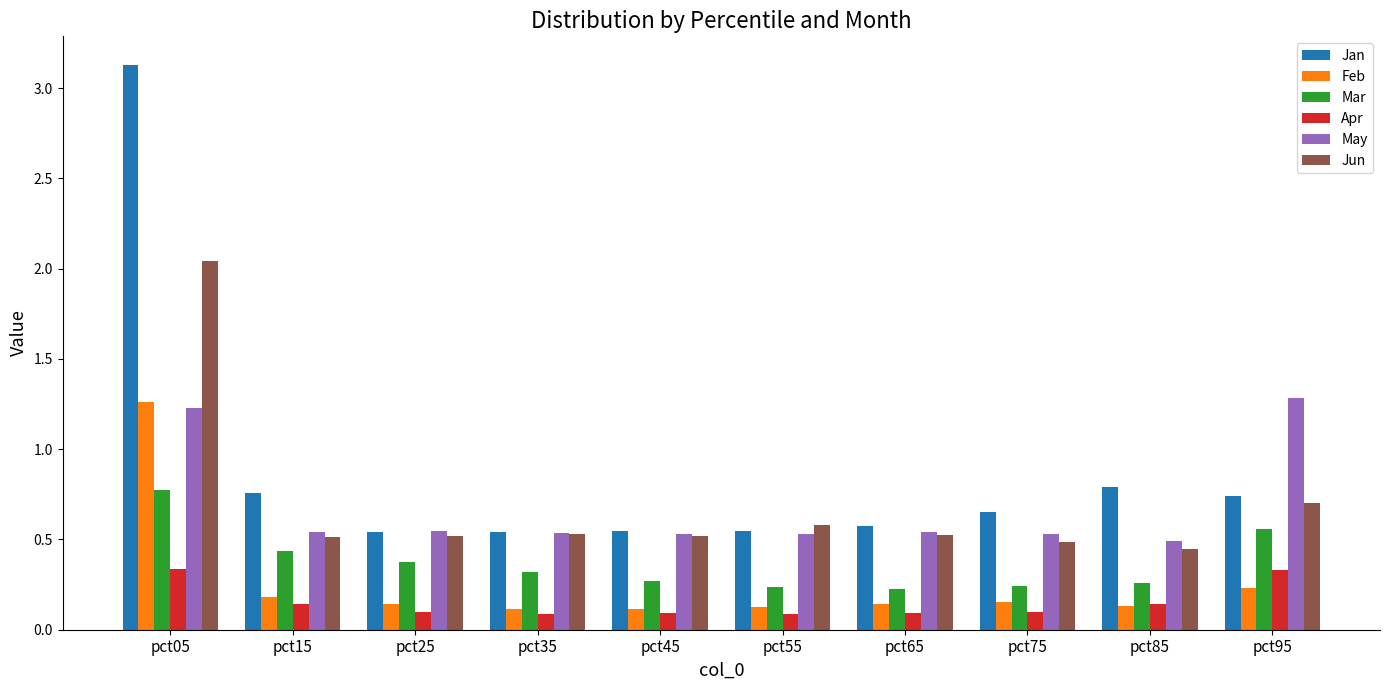

Which series changed the most between pct85 and pct95?

May